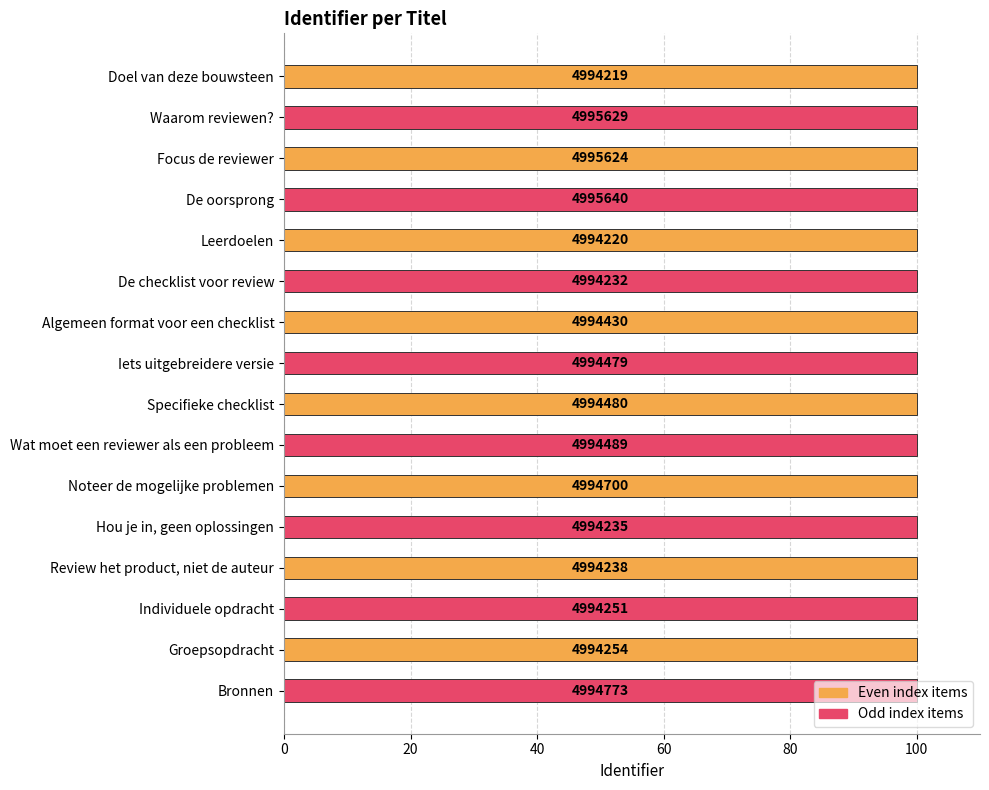

Are the bars horizontal?

Yes